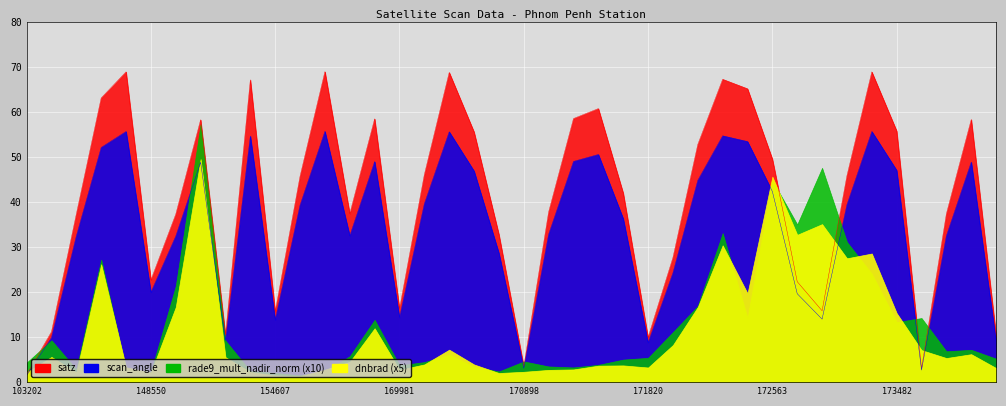

True or false: scan_angle and satz intersect in this chart.

False